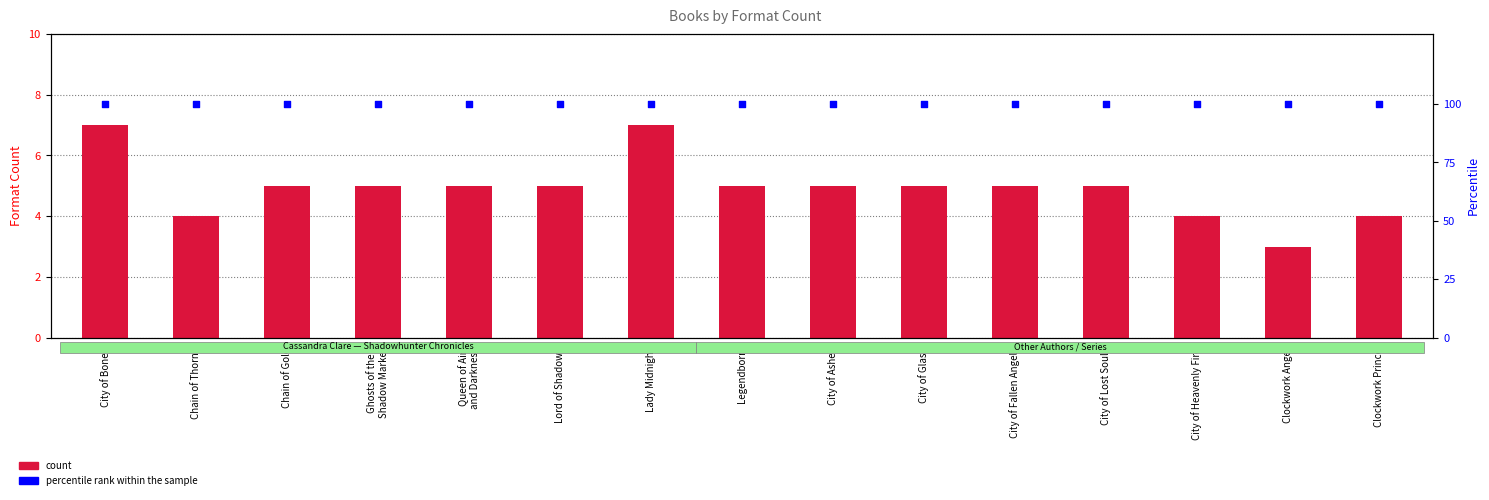

Which series contains the lowest Y value?

count